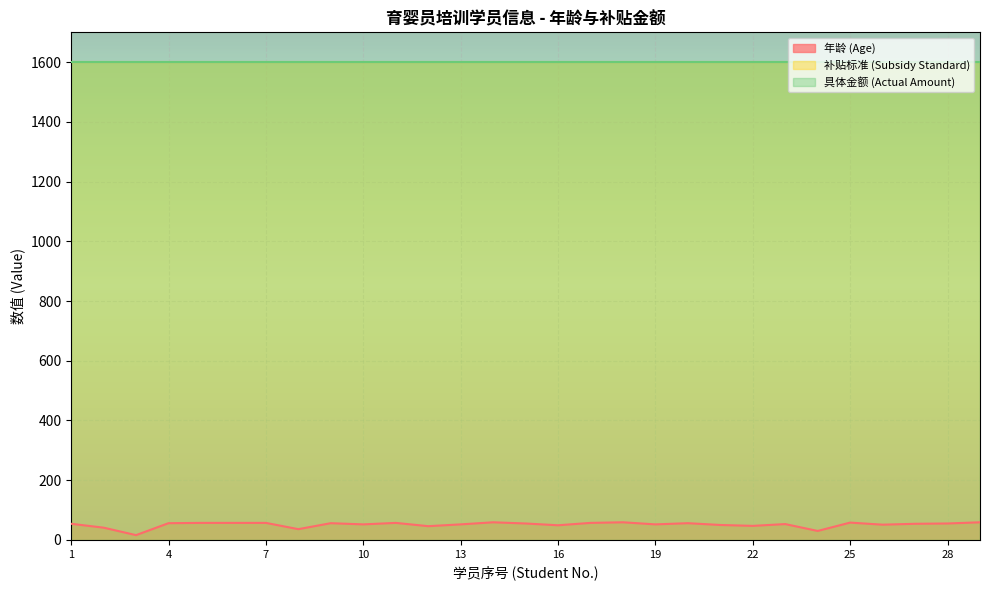

What are all the series names shown in the legend?

年龄 (Age), 补贴标准 (Subsidy Standard), 具体金额 (Actual Amount)